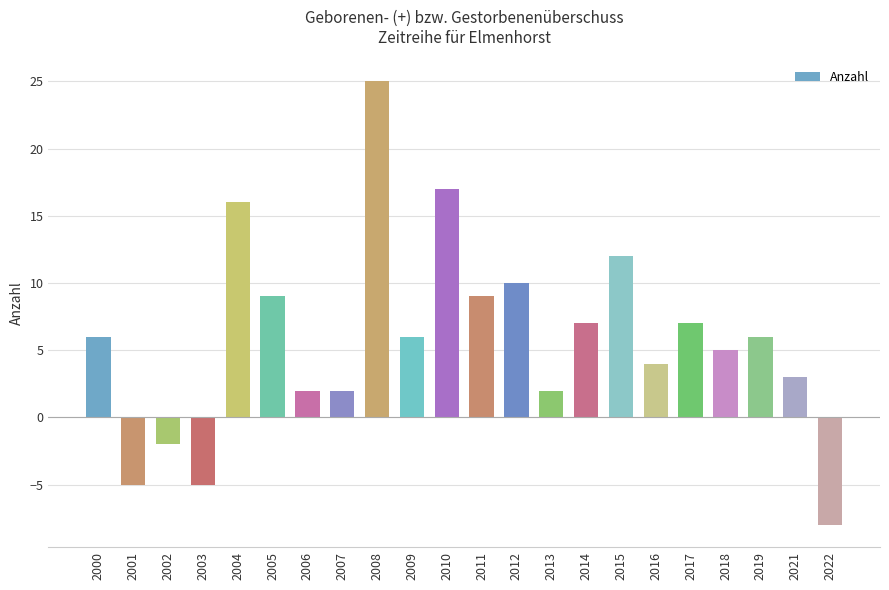

At which category does the chart reach its minimum across all series?

2022